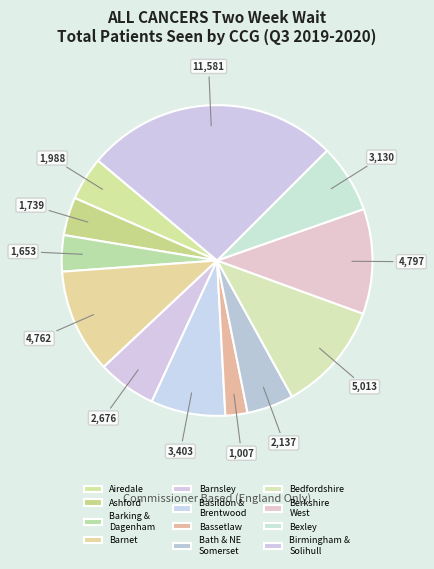

How many segments does this pie chart have?

12